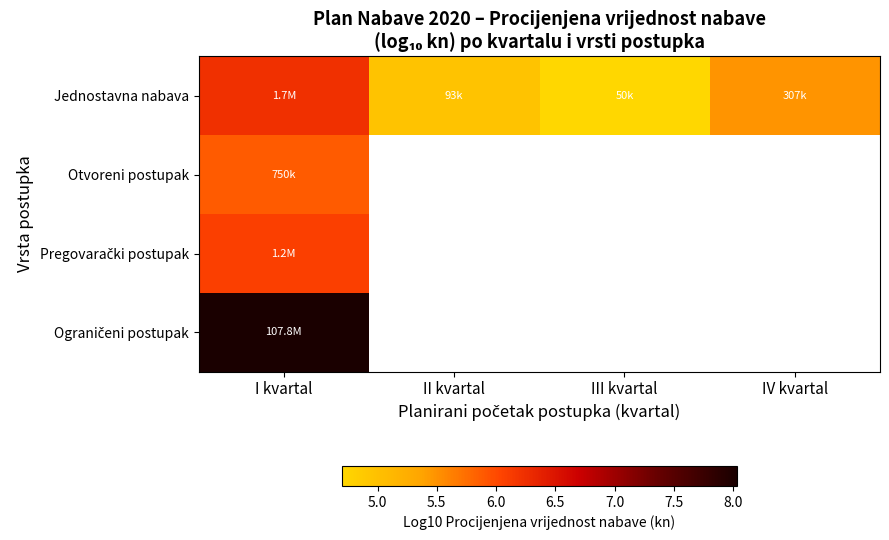

How many values in Otvoreni postupak are above zero?

1